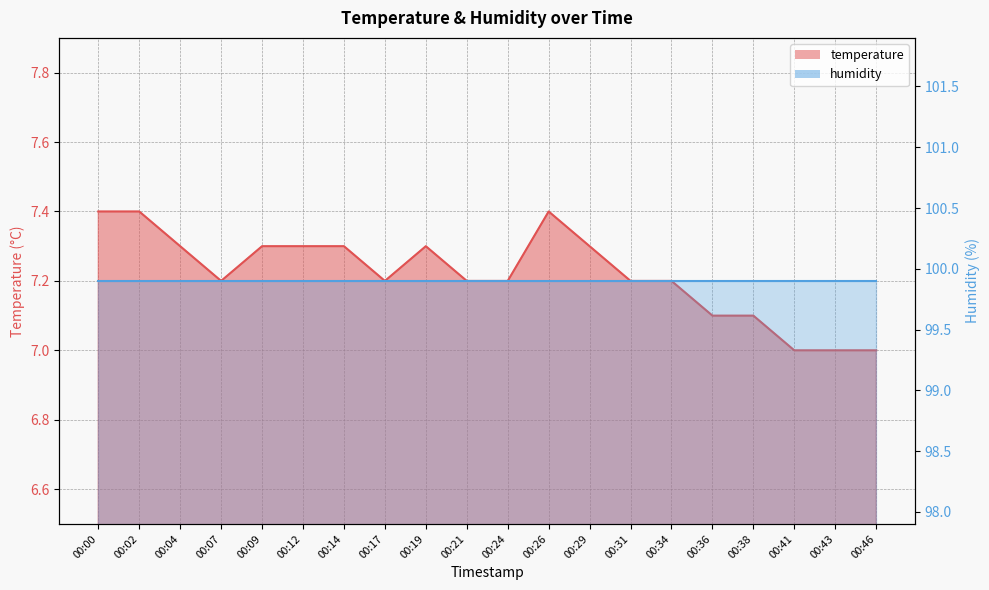

Rank the categories by value from lowest to highest.

00:41, 00:43, 00:46, 00:36, 00:38, 00:07, 00:17, 00:21, 00:24, 00:31, 00:34, 00:04, 00:09, 00:12, 00:14, 00:19, 00:29, 00:00, 00:02, 00:26